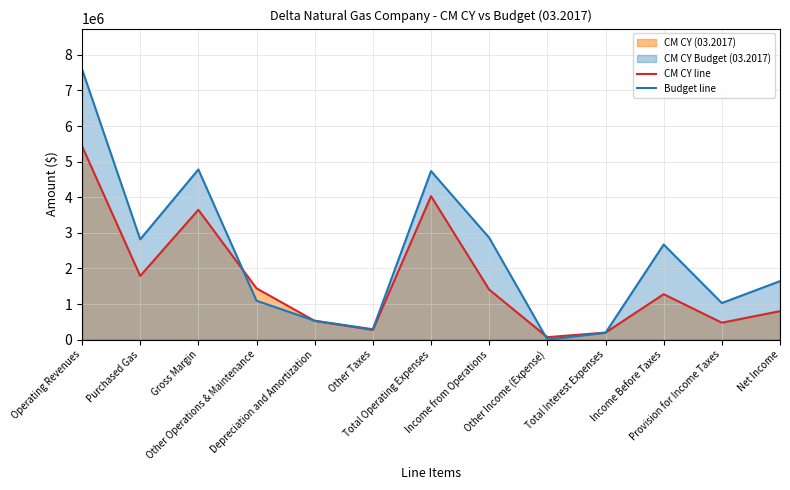

Does the chart have visible grid lines?

Yes